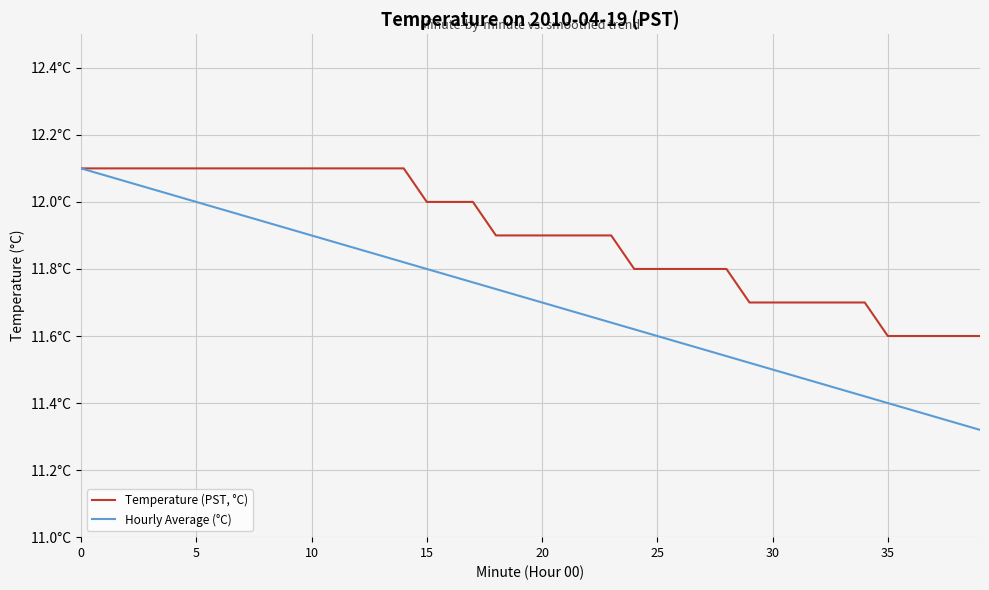

Rank the series by their average value, from lowest to highest.

Hourly Average (°C), Temperature (PST, °C)